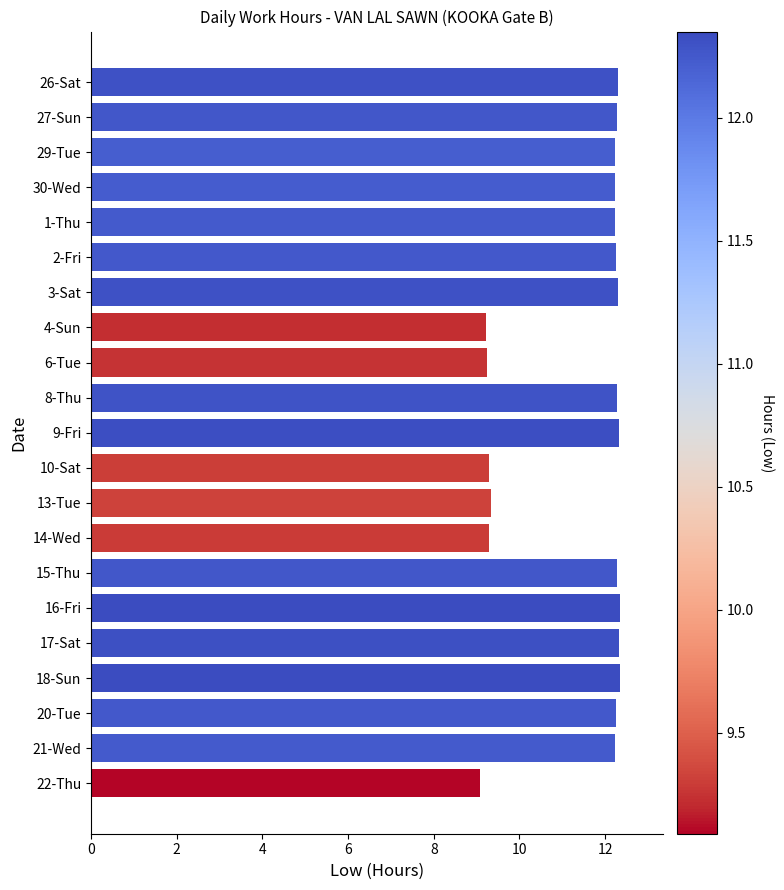

What is the minimum value shown in the chart?

9.1